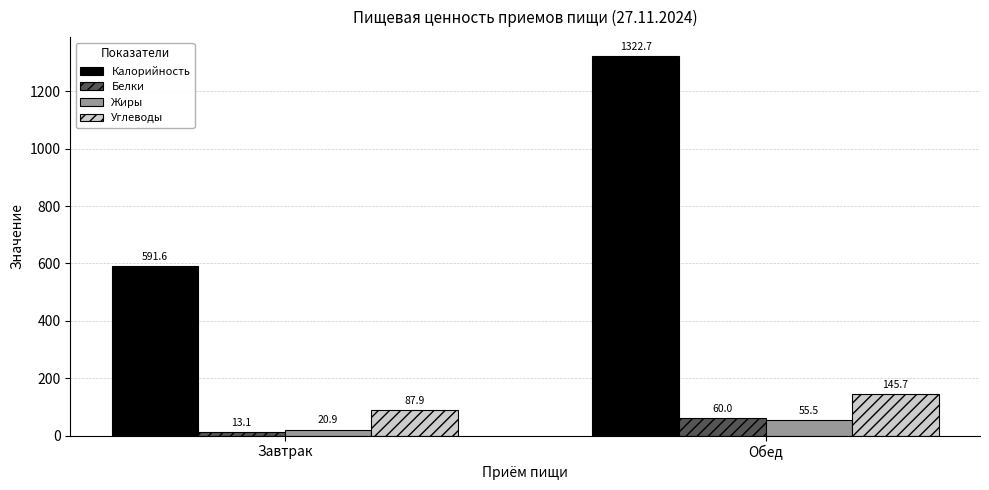

Is the value of Углеводы at Обед greater than the value of Калорийность at Завтрак?

No